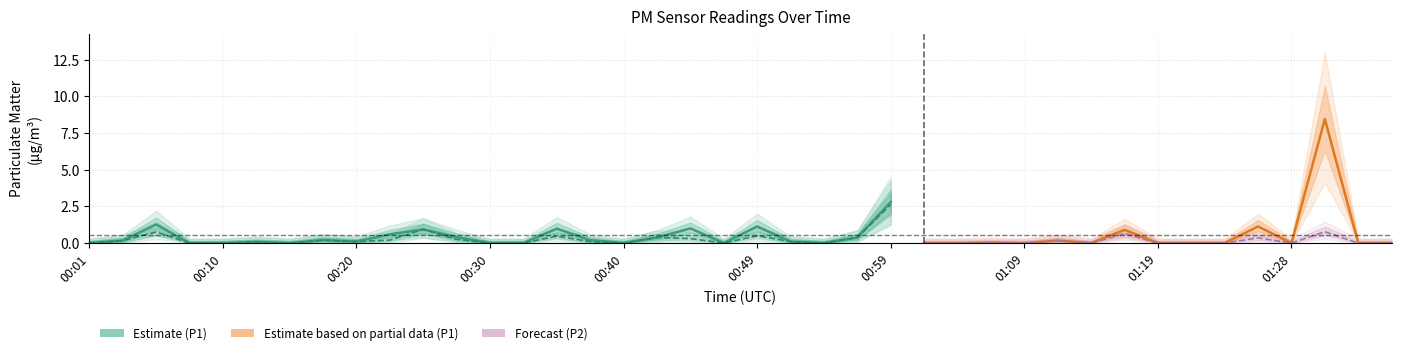

How many values in the P2 series exceed 0?

21